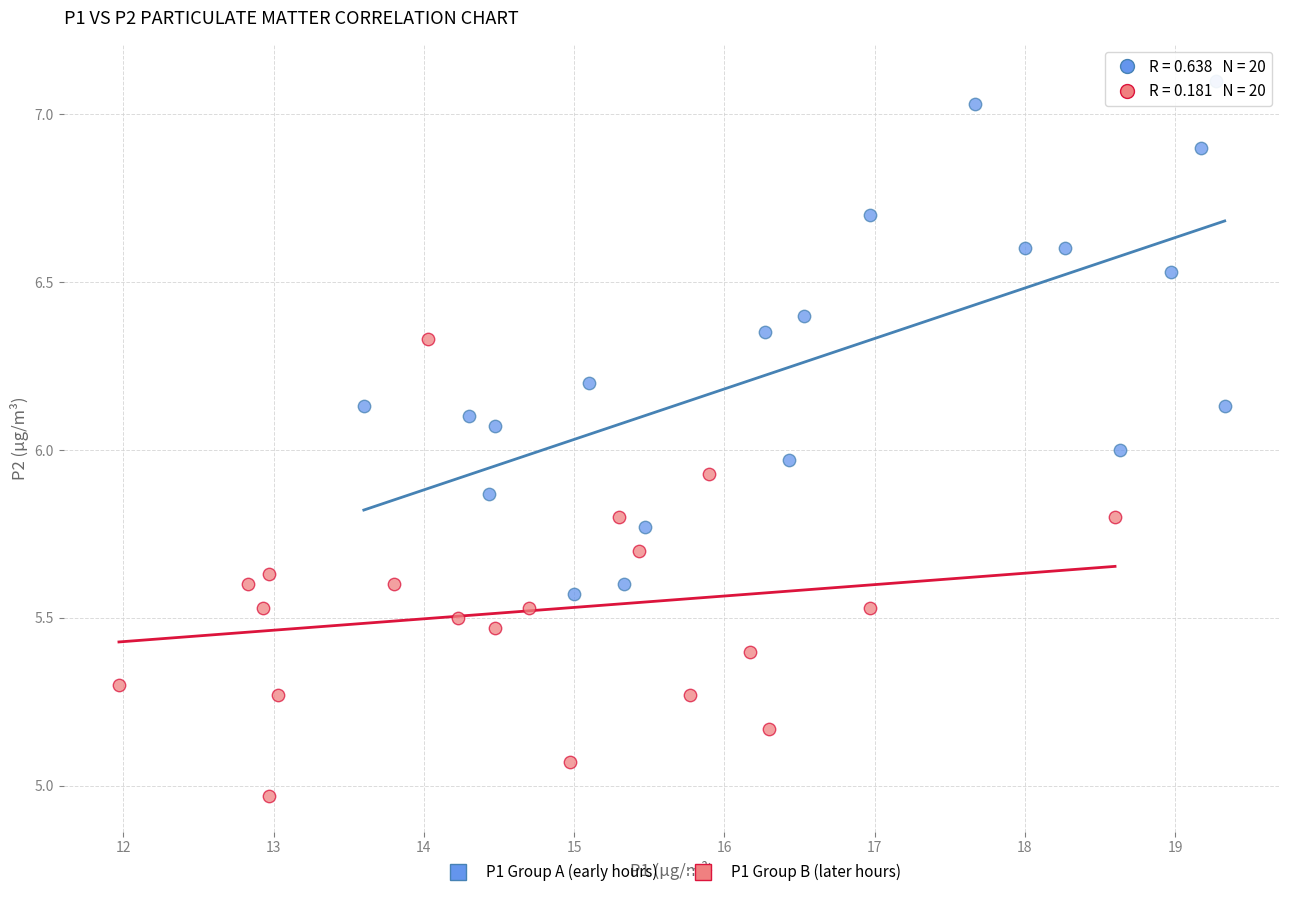

What are all the series names shown in the legend?

P1 Group A (early hours), P1 Group B (later hours)